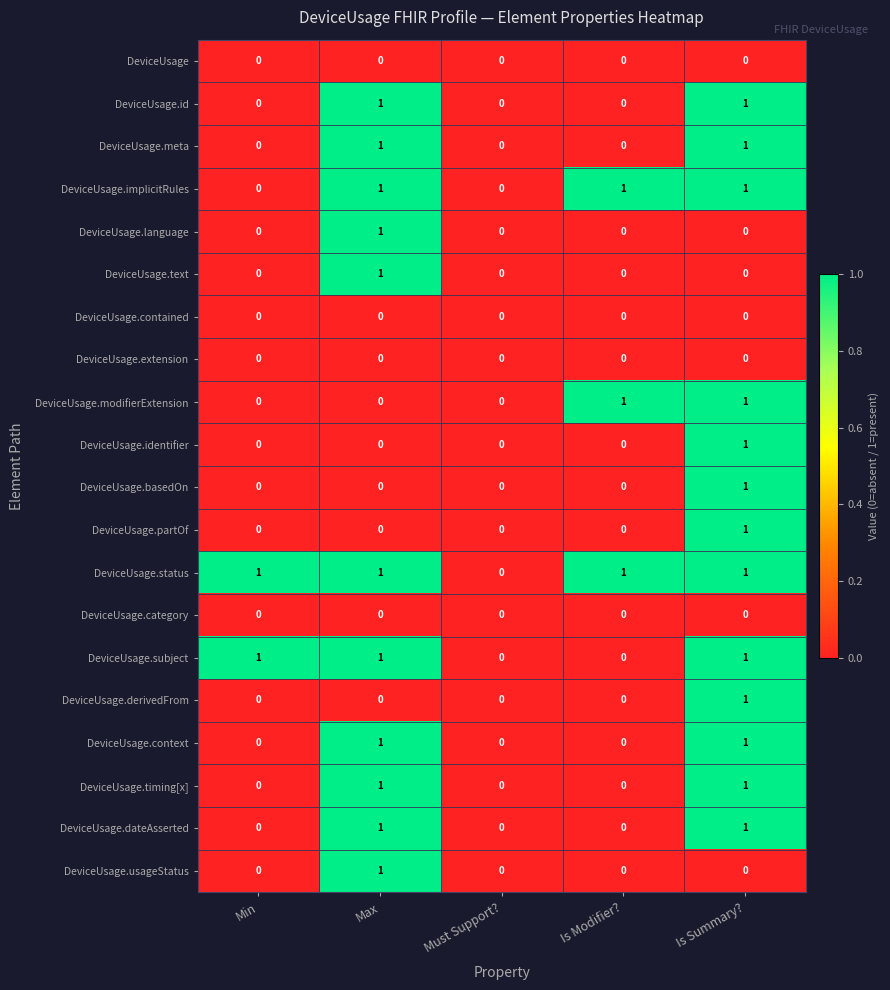

At which category is the sum across all series the highest?

Is Summary?